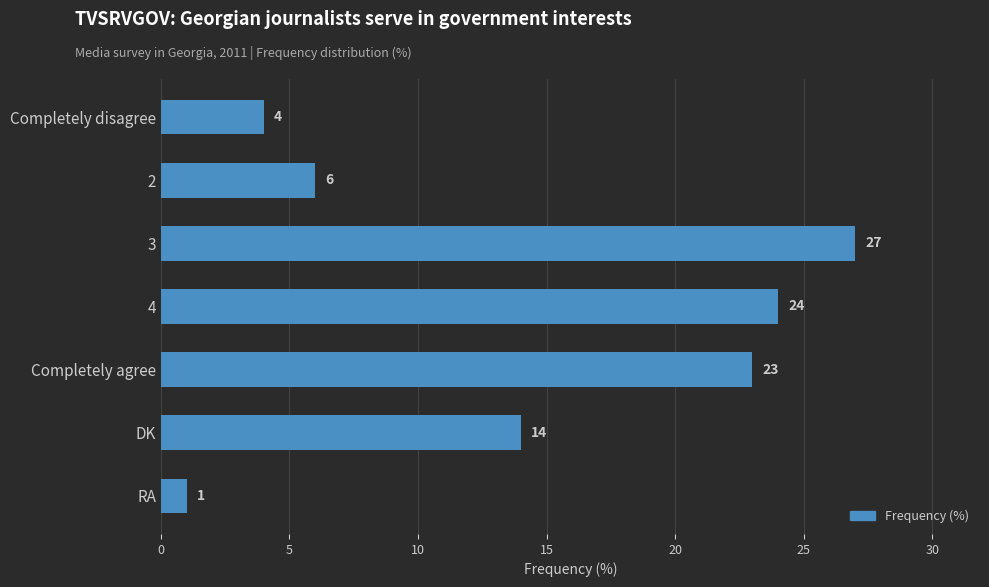

The value at 4 is 39. True or false?

False